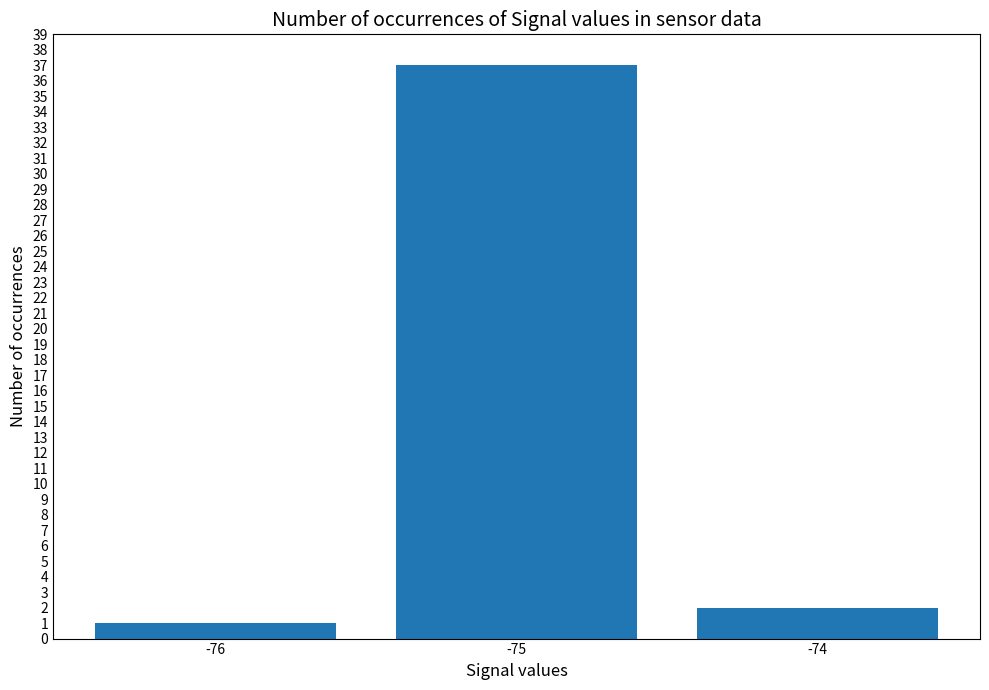

How many data points are less than 2?

1